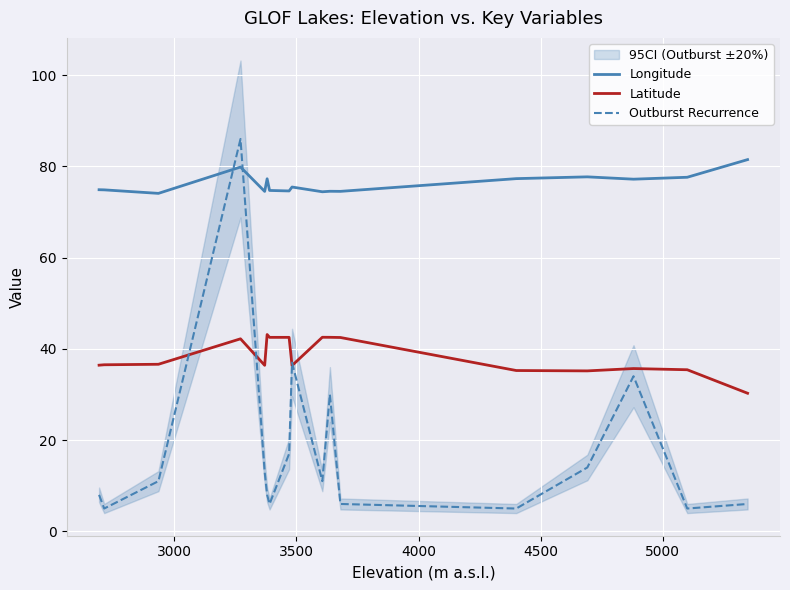

True or false: Latitude and Longitude cross at least once.

False